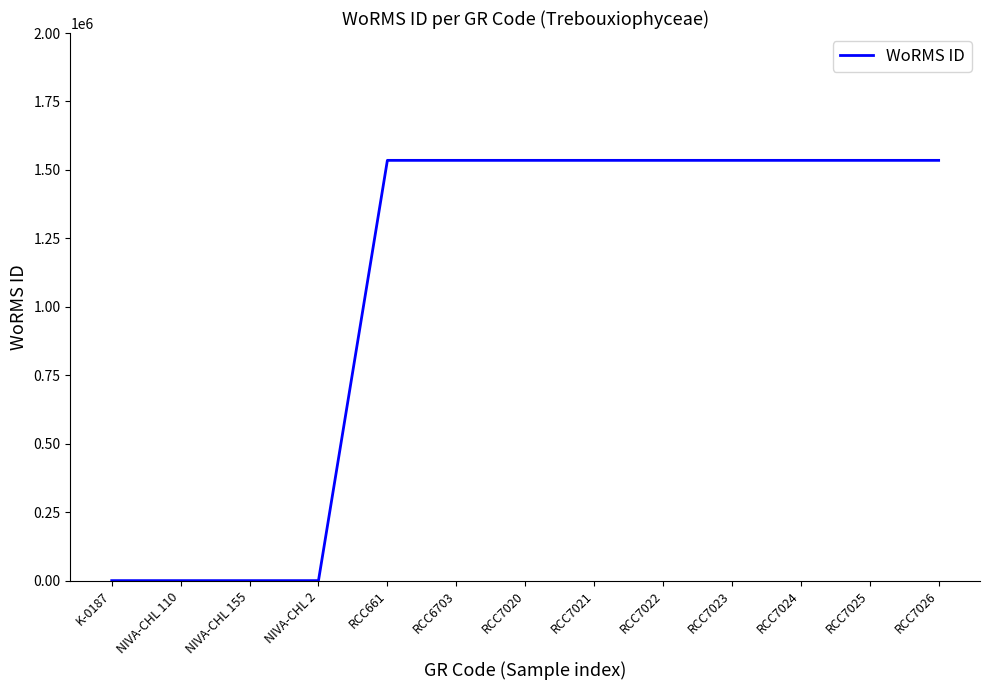

Is it true that the value at RCC7023 is 970638?

False